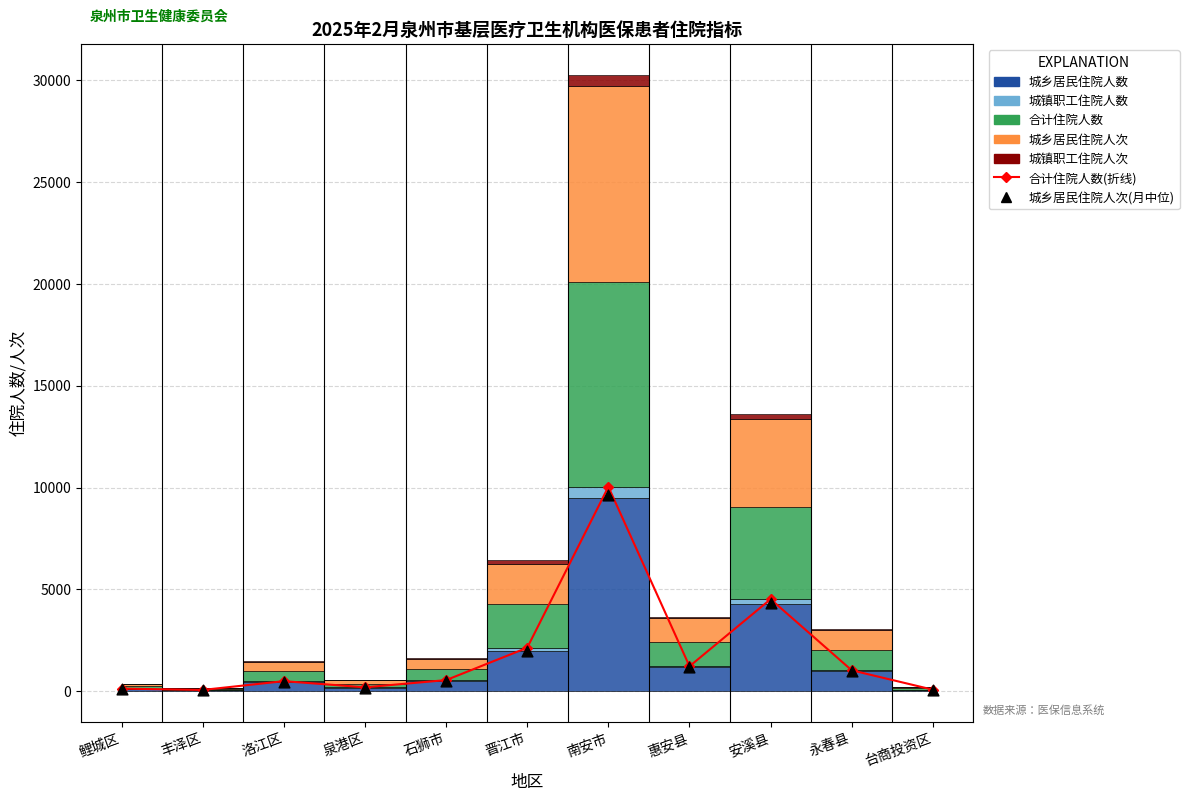

Is the value of 城乡居民住院人次(月中位) at 安溪县 greater than the value of 合计住院人数(折线) at 南安市?

No